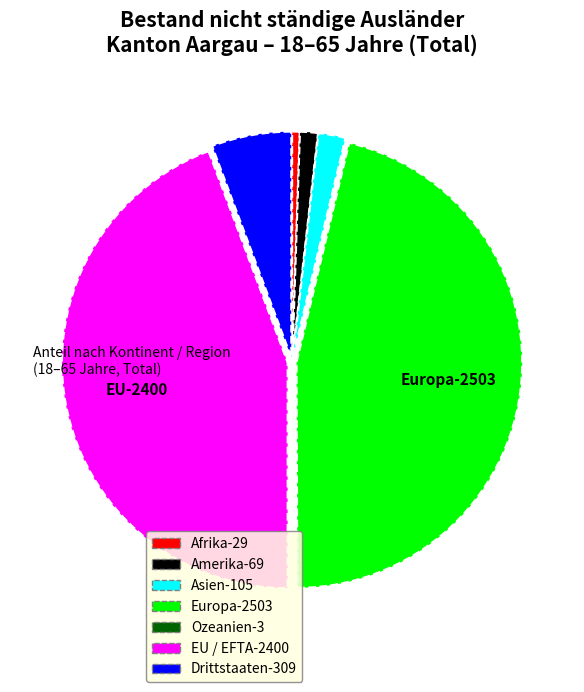

Which category has the biggest portion of the pie?

Europa